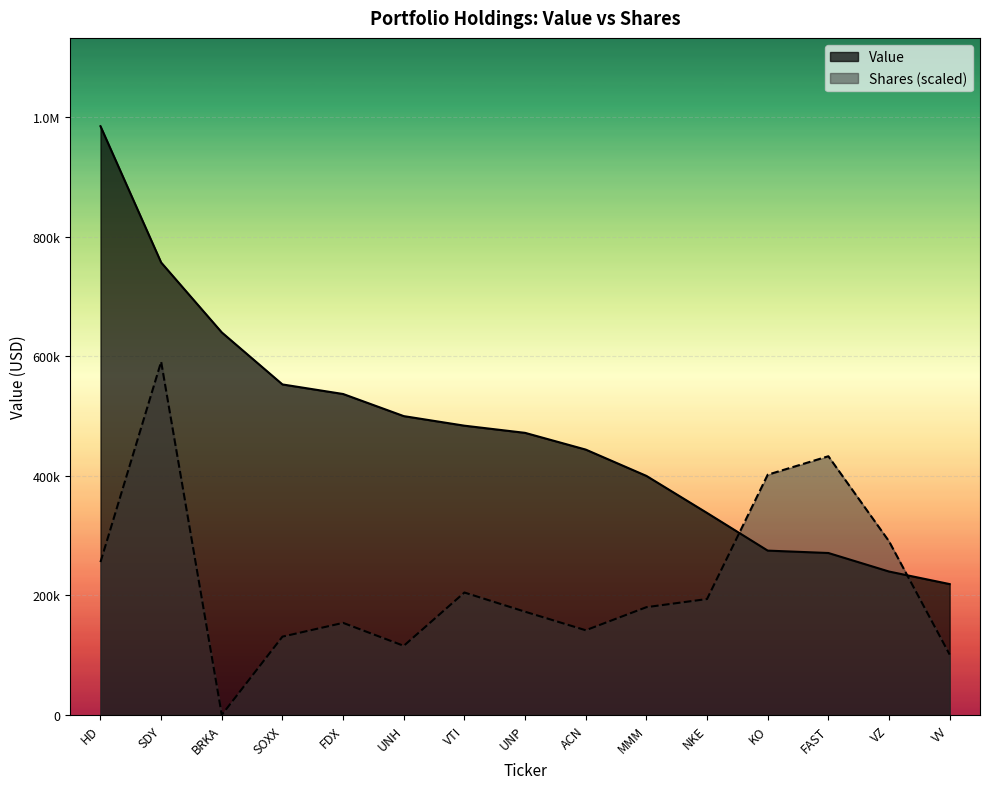

Reading left to right, list all the values displayed in this chart.

Value: HD=985000.0	SDY=757000.0	BRKA=640000.0	SOXX=553000.0	FDX=537000.0	UNH=500000.0	VTI=484000.0	UNP=472000.0	ACN=444000.0	MMM=400000.0	NKE=338000.0	KO=275000.0	FAST=271000.0	VZ=240000.0	VV=219000.0
Shares: HD=255821.0	SDY=591000.0	BRKA=144.3	SOXX=131084.8	FDX=154098.6	UNH=115718.3	VTI=204887.7	UNP=172783.8	ACN=141762.1	MMM=180358.9	NKE=193994.0	KO=401983.9	FAST=432861.3	VZ=290594.2	VV=101001.0